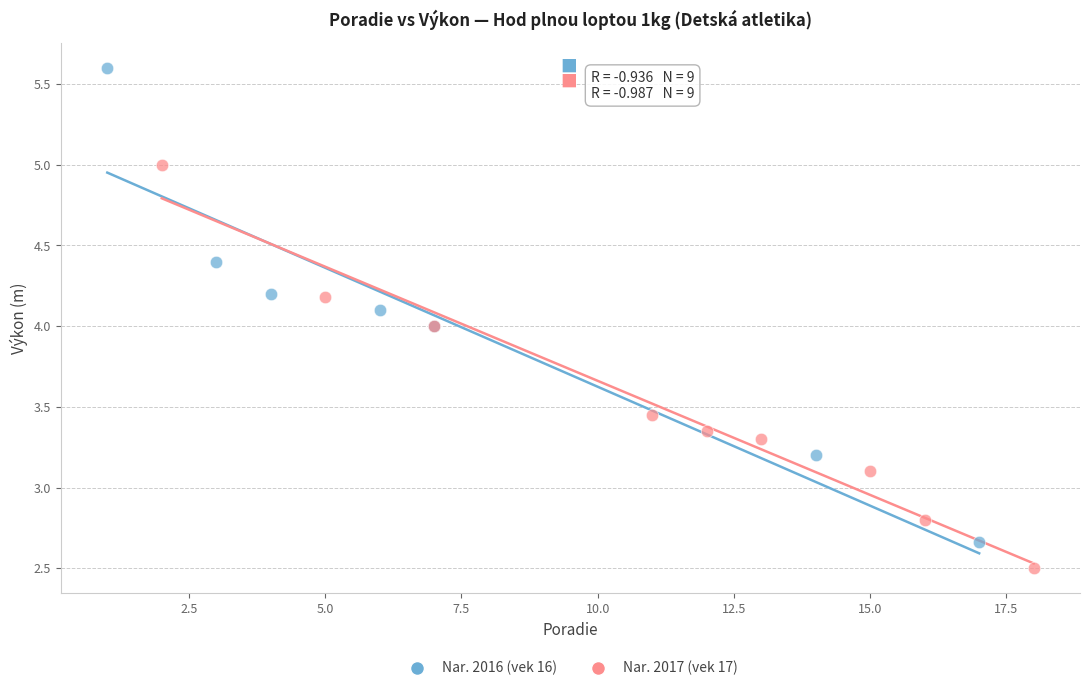

Which series reaches the maximum Y coordinate?

Nar. 2016 (vek 16)